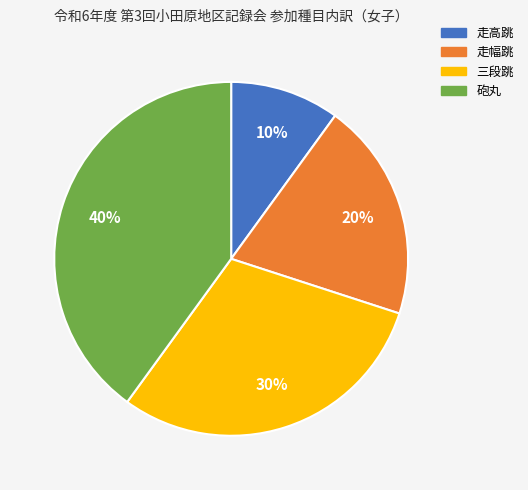

What is the ratio of the value at 砲丸 to the value at 走幅跳?

2.0